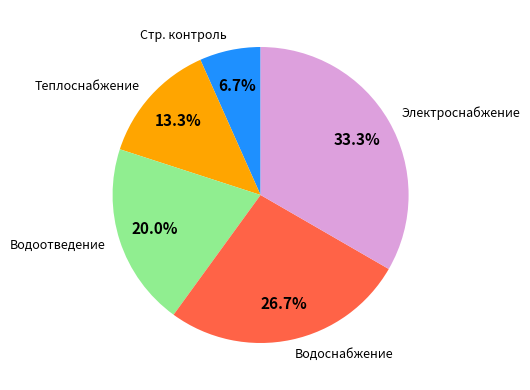

What is the smallest slice in the pie chart?

Стр. контроль